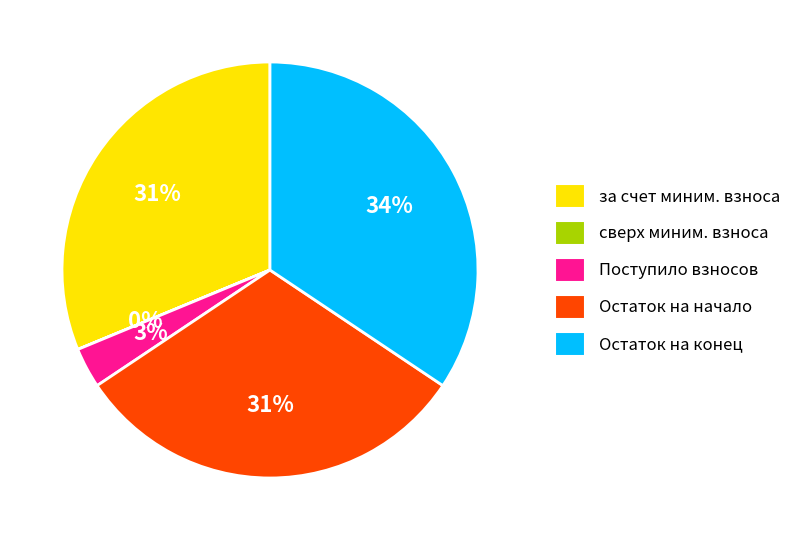

Is the sum of Остаток на конец and за счет миним. взноса greater than half?

Yes